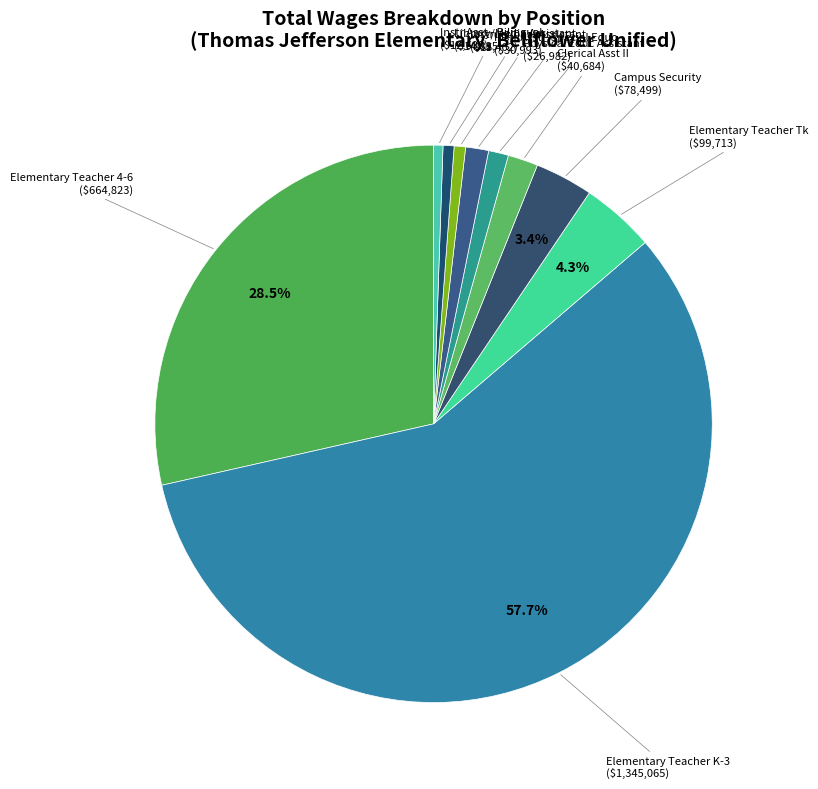

The Clerical Asst II slice represents 8% of the pie. True or false?

False